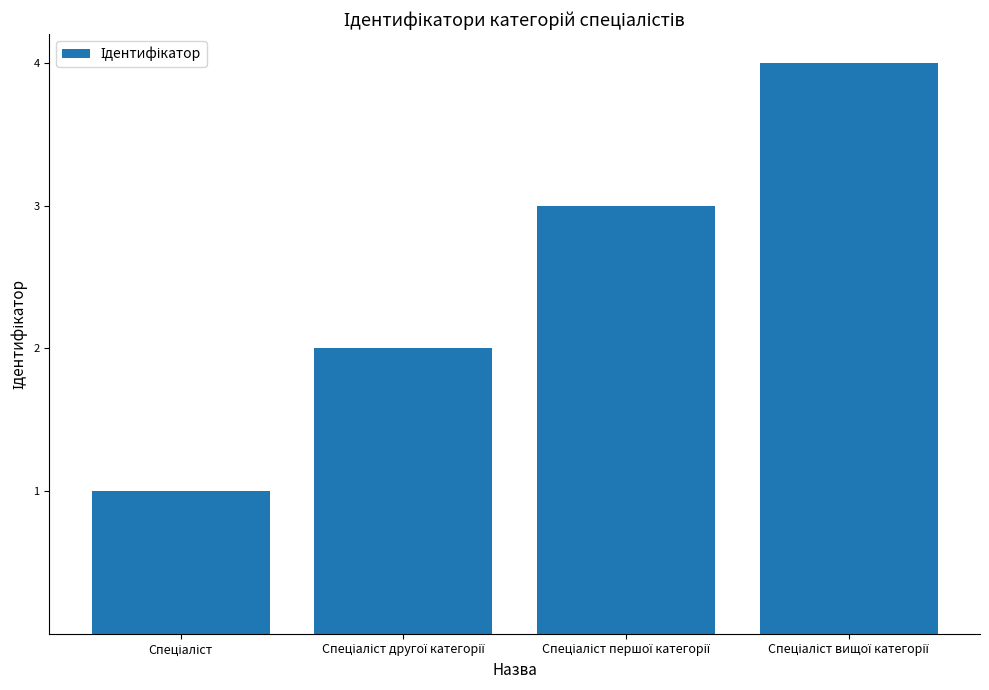

What is the difference between the maximum and minimum values?

3